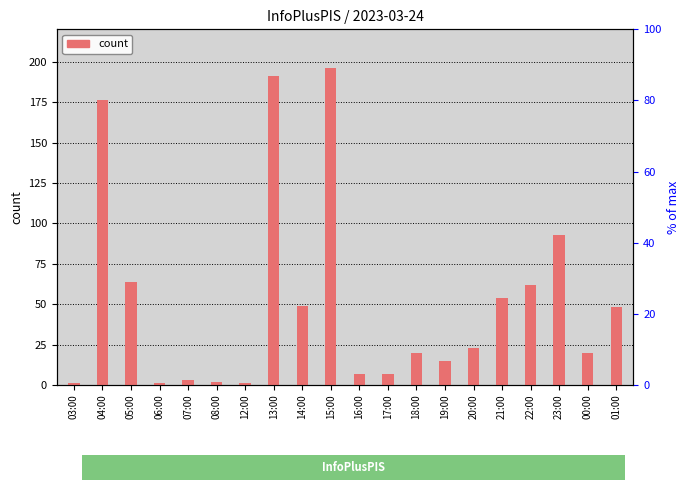

How many bars are there in total?

20